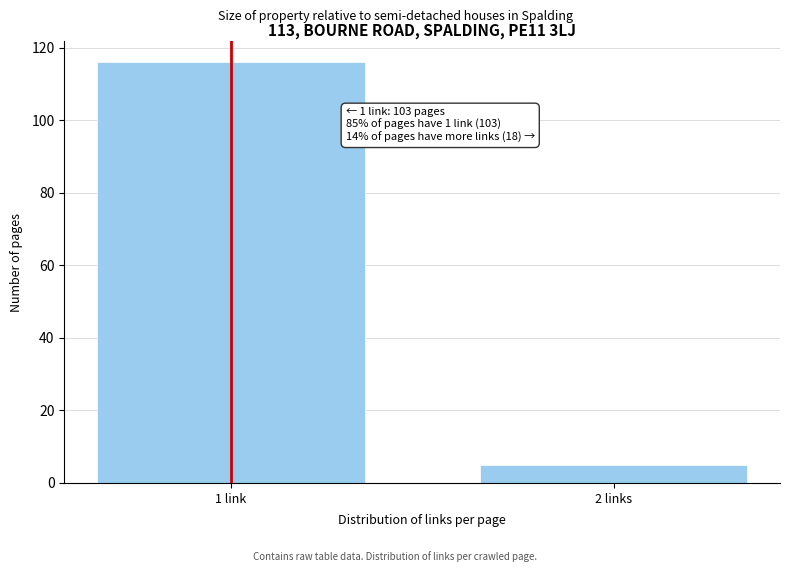

Reading right to left, transcribe all the data shown in this chart.

5	116